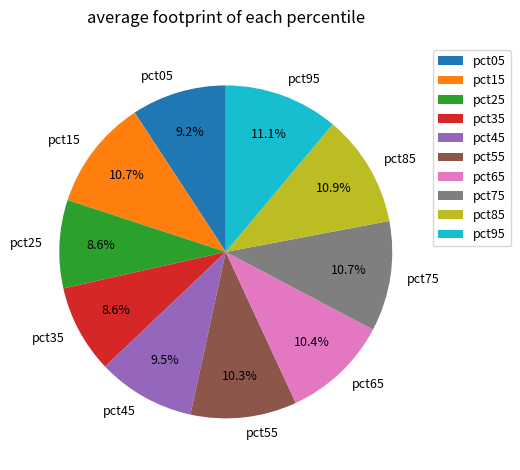

Is it true that pct15 is 4% of the pie?

False